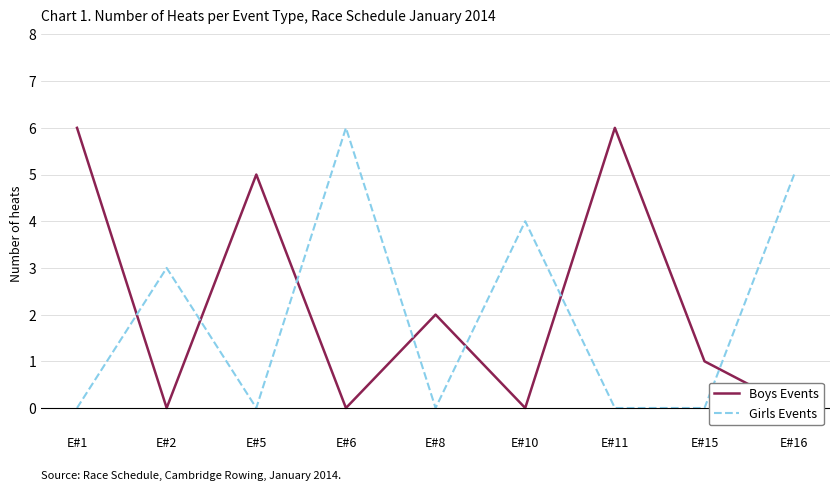

What is the difference between the Boys Events values at E#15 and E#1?

5